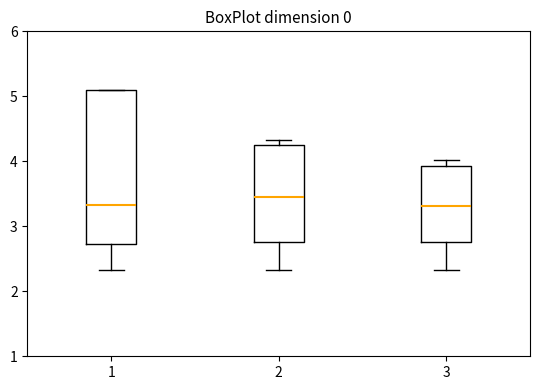

Reading left to right, read every box against the y-axis: the position of its median line, the range the box covers, and the ends of its whiskers. The values are not printed on the chart, so give them approximately, as read against the axis.

1: median 3.3, box 2.7 to 5.1, whiskers 2.3 to 5.1
2: median 3.4, box 2.8 to 4.2, whiskers 2.3 to 4.3
3: median 3.3, box 2.8 to 3.9, whiskers 2.3 to 4.0